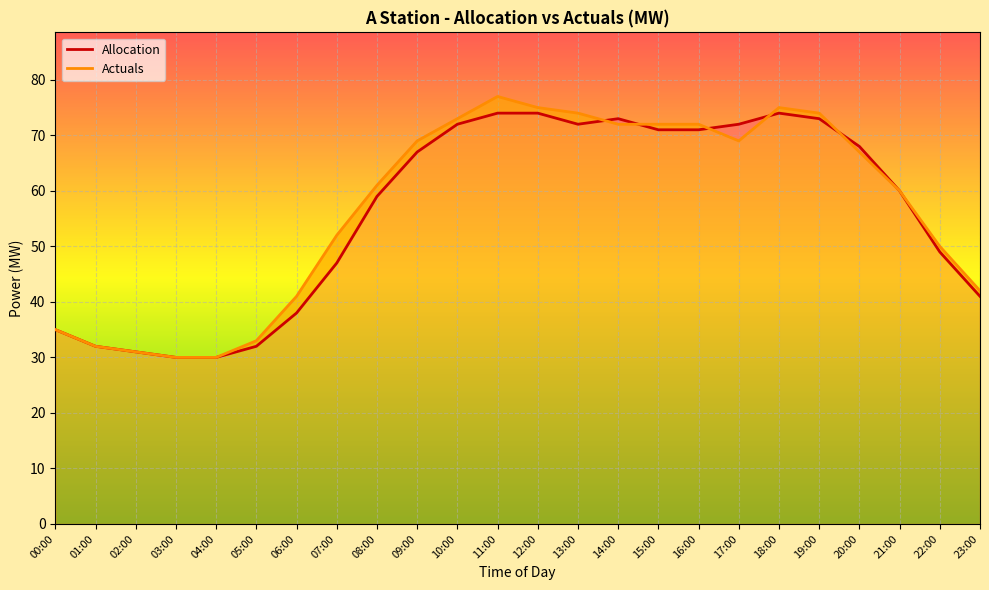

Which series has the largest total across all categories?

Actuals